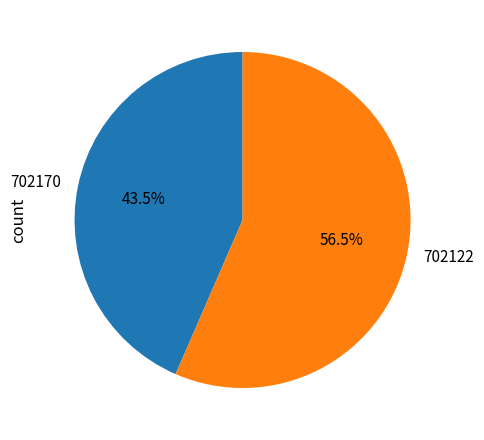

True or false: 702170 accounts for 52% of the total.

False